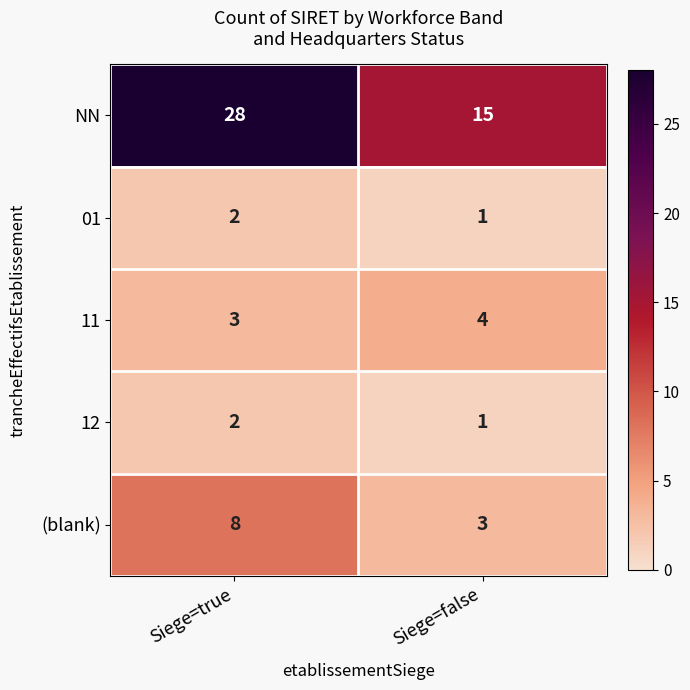

List the labels in order of NN value, largest first.

Siege=true, Siege=false